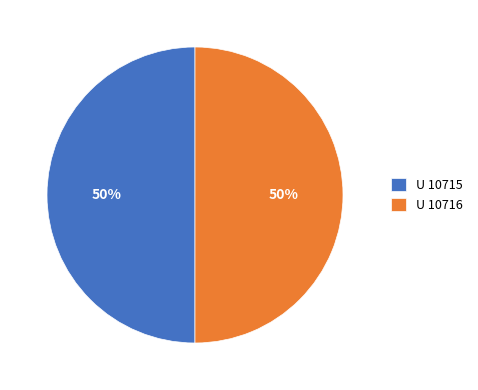

What percentage is the U 10715 slice, to the nearest percent?

50%